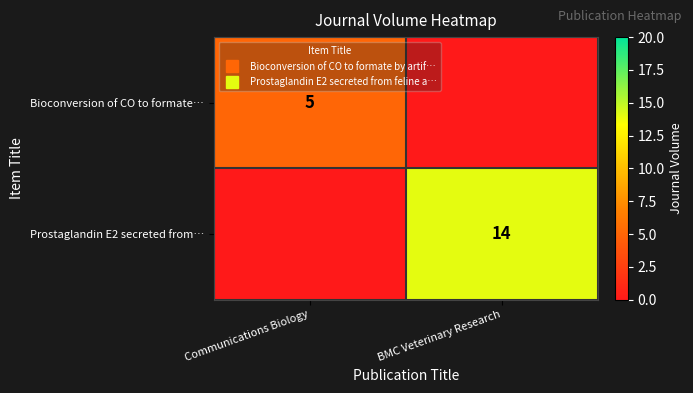

What is the difference between the maximum and minimum values in the Bioconversion of CO to formate… series?

5